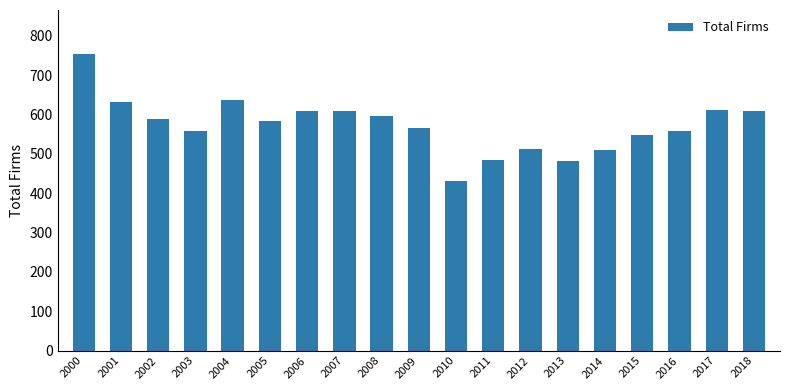

What is the change in value from 2004 to 2014?

-127